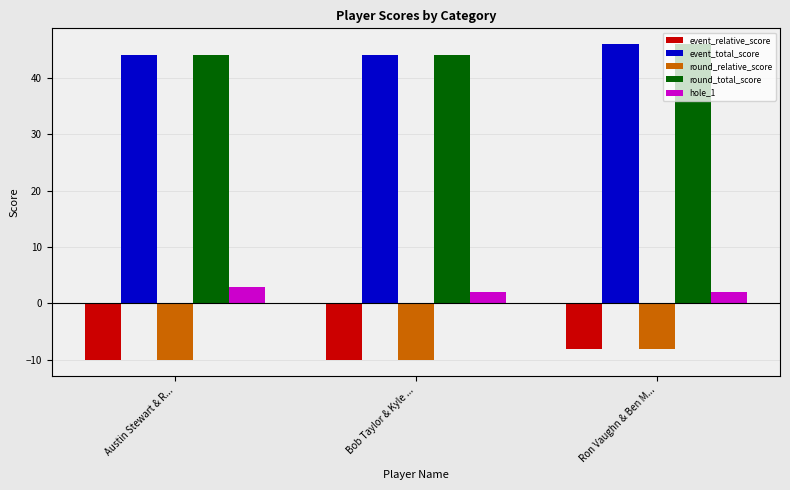

Reading right to left, transcribe all the data shown in this chart.

event_relative_score: Ron Vaughn & Ben M...=-8	Bob Taylor & Kyle ...=-10	Austin Stewart & R...=-10
event_total_score: Ron Vaughn & Ben M...=46	Bob Taylor & Kyle ...=44	Austin Stewart & R...=44
round_relative_score: Ron Vaughn & Ben M...=-8	Bob Taylor & Kyle ...=-10	Austin Stewart & R...=-10
round_total_score: Ron Vaughn & Ben M...=46	Bob Taylor & Kyle ...=44	Austin Stewart & R...=44
hole_1: Ron Vaughn & Ben M...=2	Bob Taylor & Kyle ...=2	Austin Stewart & R...=3